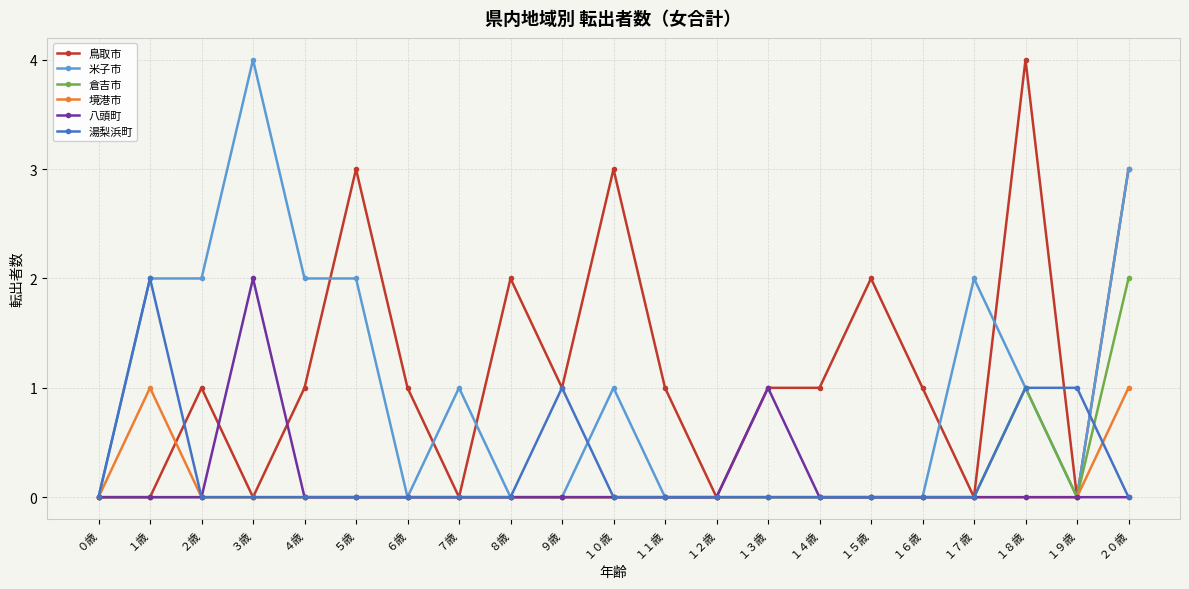

Which series changed the most between ６歳 and １２歳?

鳥取市